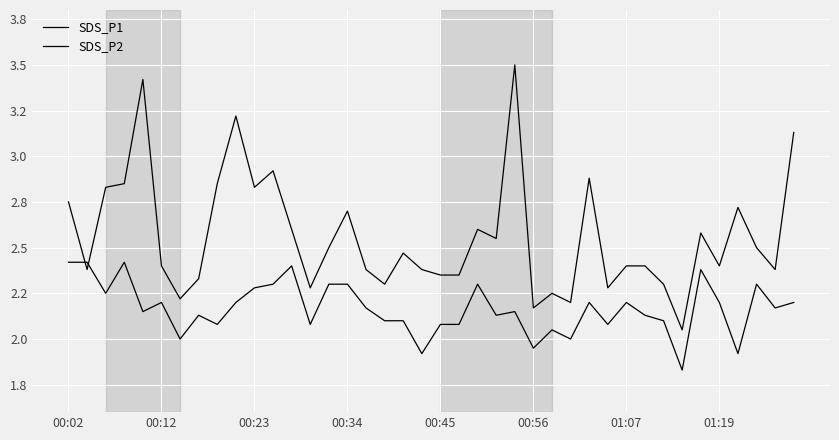

Does the chart have visible grid lines?

Yes